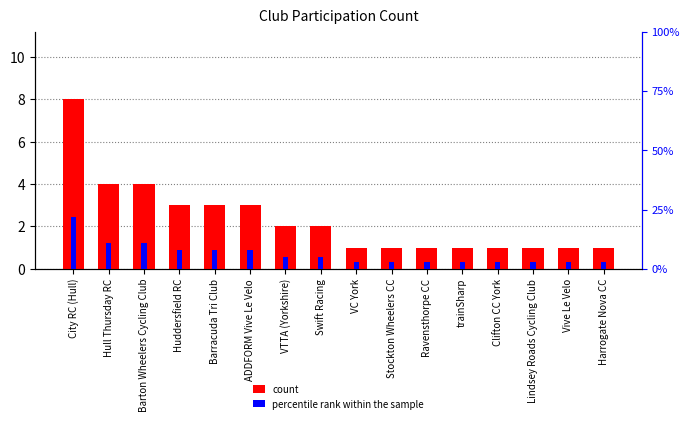

What is the average value of the count series?

2